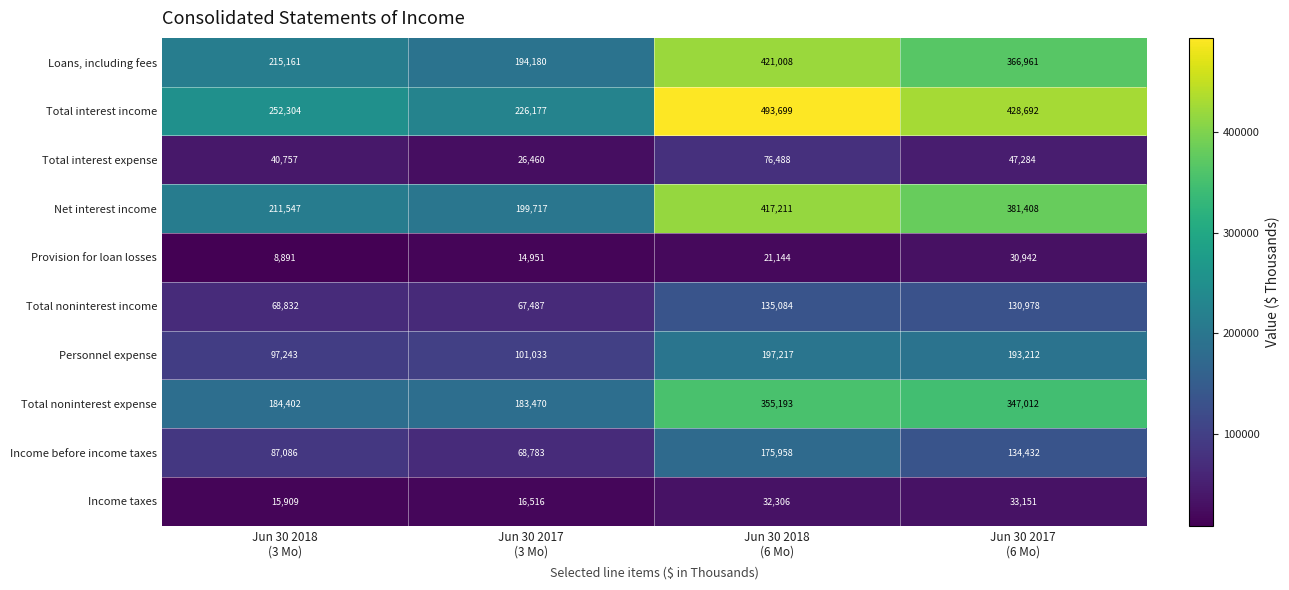

What is the sum of all Loans, including fees values?

1197310